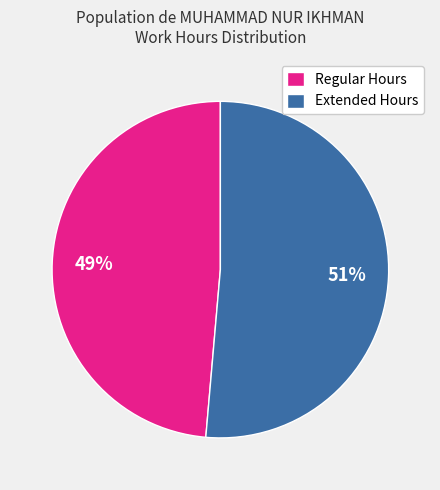

Do Extended Hours and Regular Hours together represent more than half of the pie?

Yes